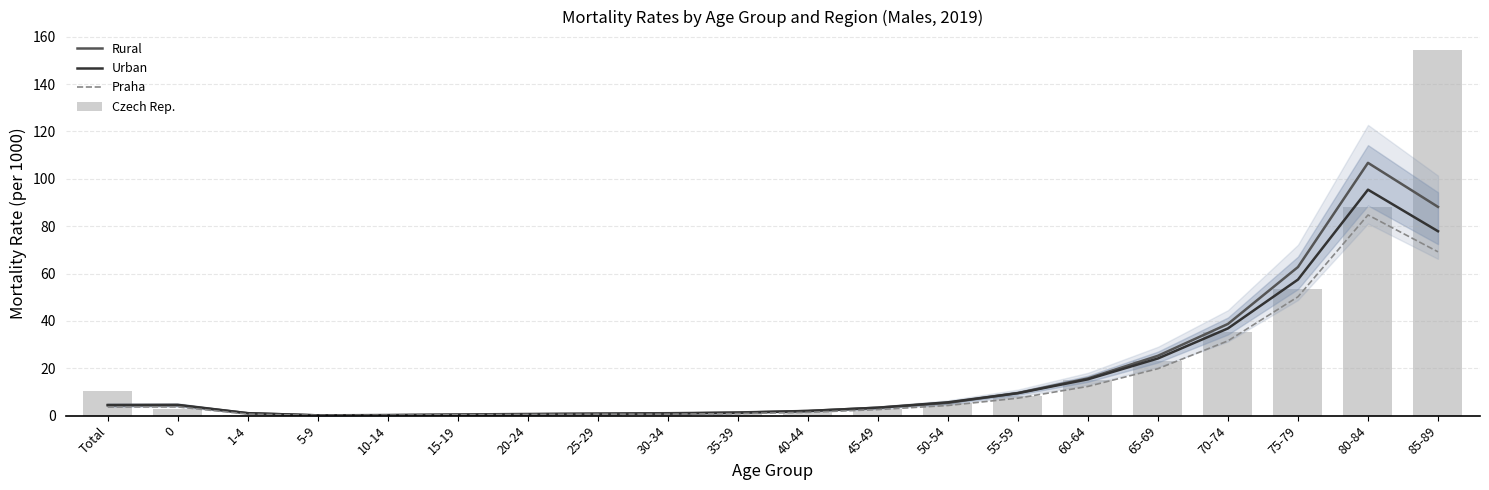

Rank the series by their average value, from lowest to highest.

Praha, Urban, Rural, Czech Rep.